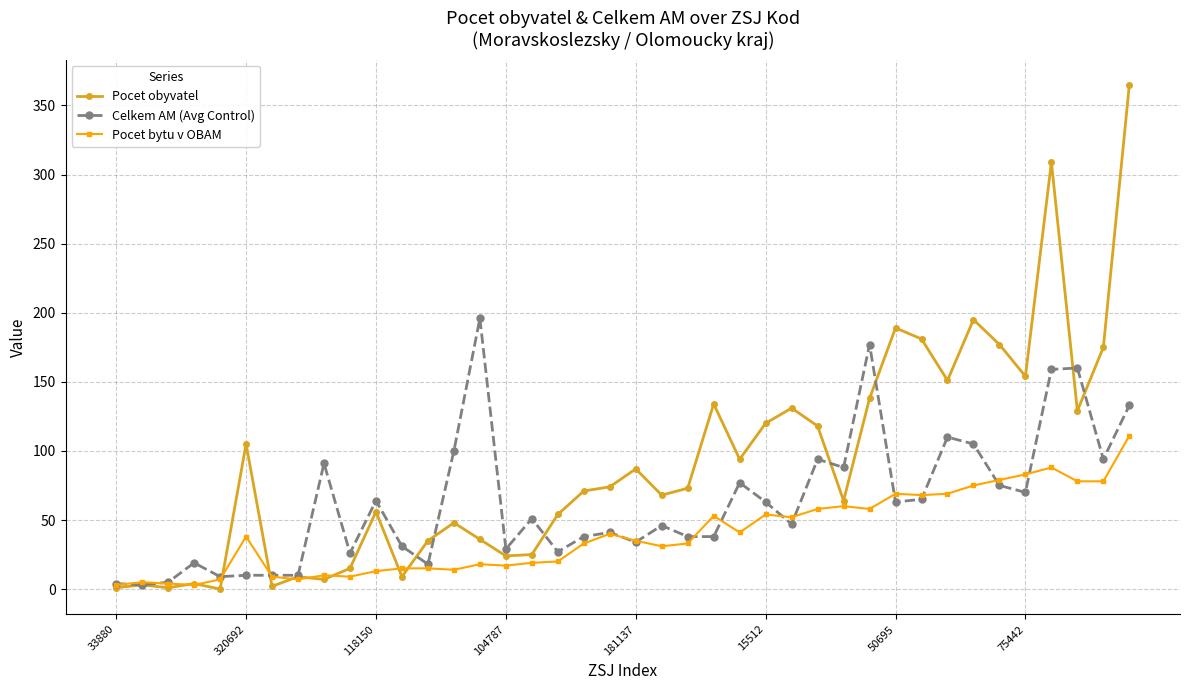

List the series in order of their overall mean, highest first.

Pocet obyvatel, Celkem AM (Avg Control), Pocet bytu v OBAM